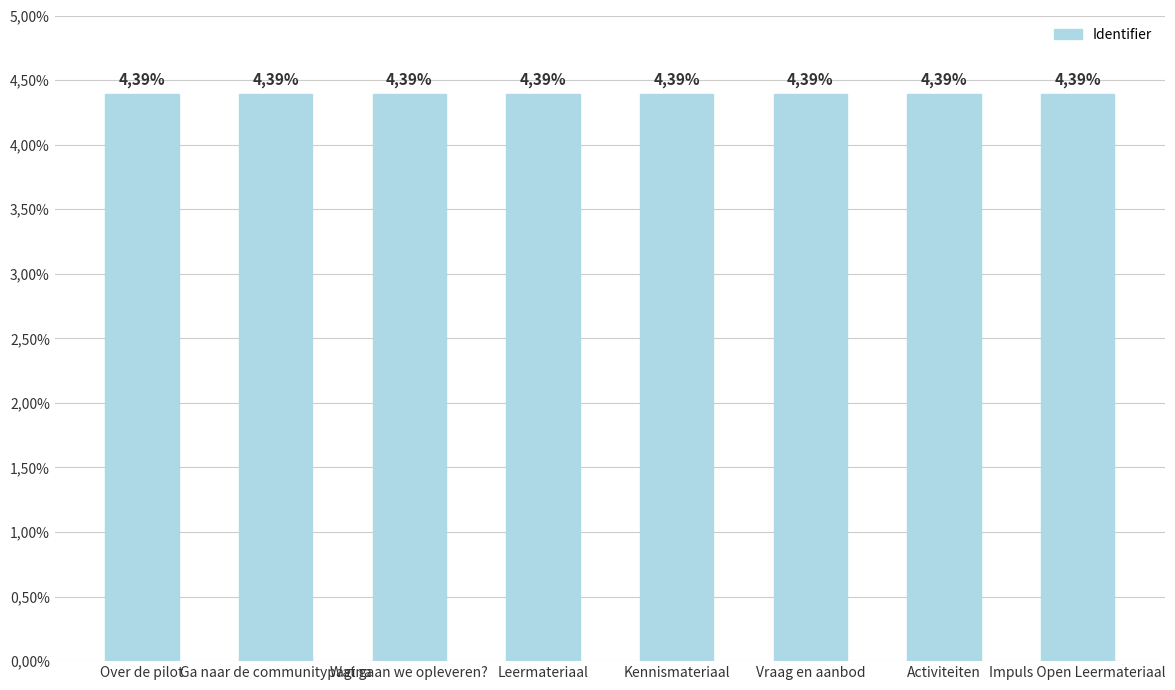

Are the bars horizontal?

No